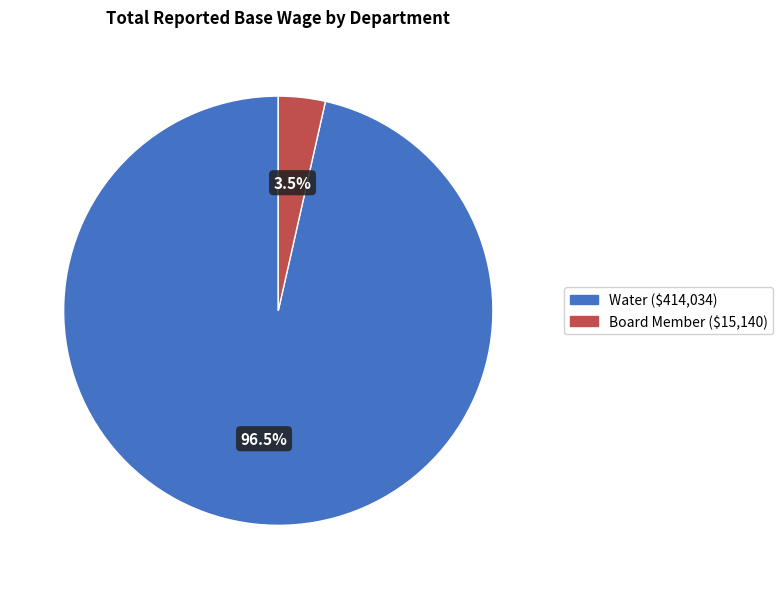

Is there any slice that represents more than half of the pie?

Yes